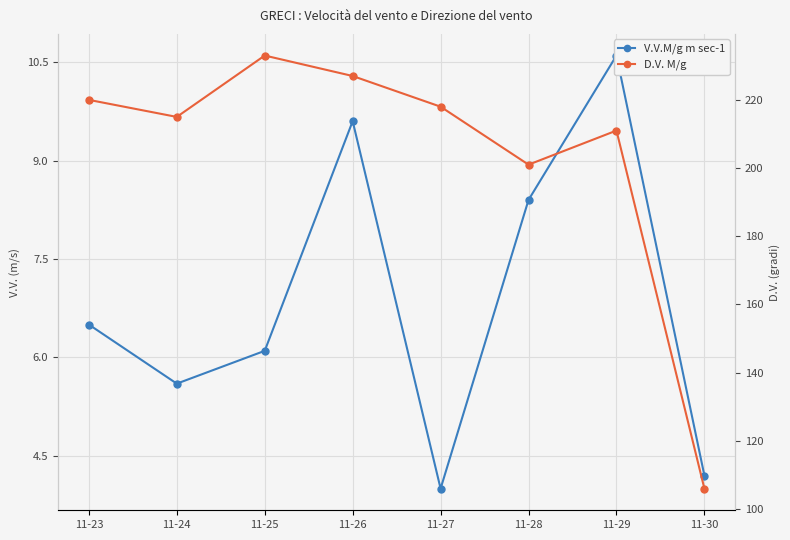

List the series in order of their overall mean, highest first.

D.V. M/g, V.V.M/g m sec-1